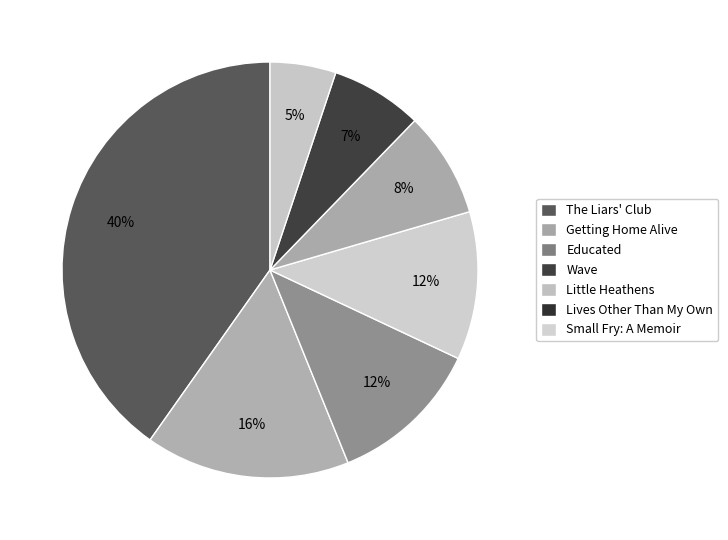

How many segments does this pie chart have?

7